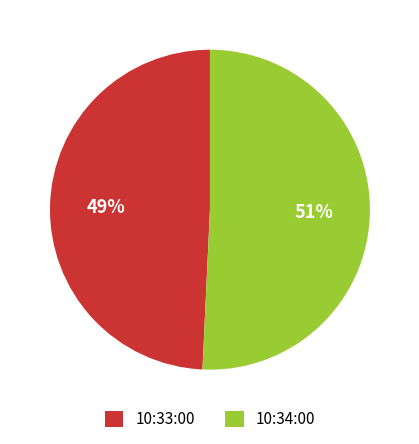

Which category has the smallest portion of the pie?

10:33:00